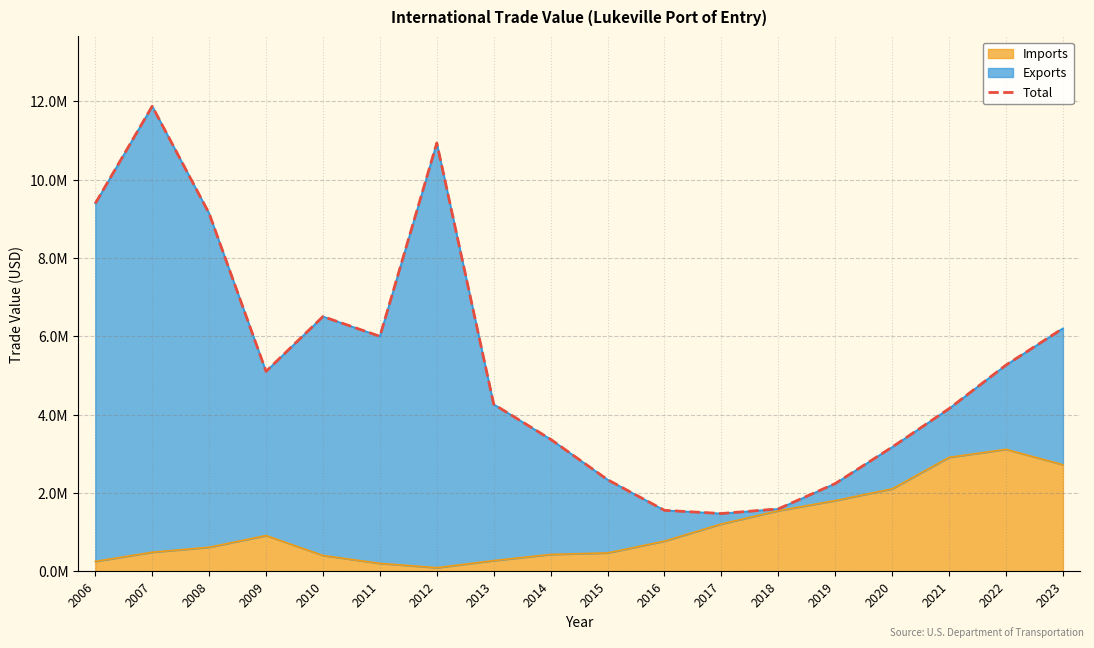

Rank the categories by value from highest to lowest.

2007, 2012, 2006, 2008, 2010, 2023, 2011, 2022, 2009, 2013, 2021, 2014, 2020, 2015, 2019, 2018, 2016, 2017